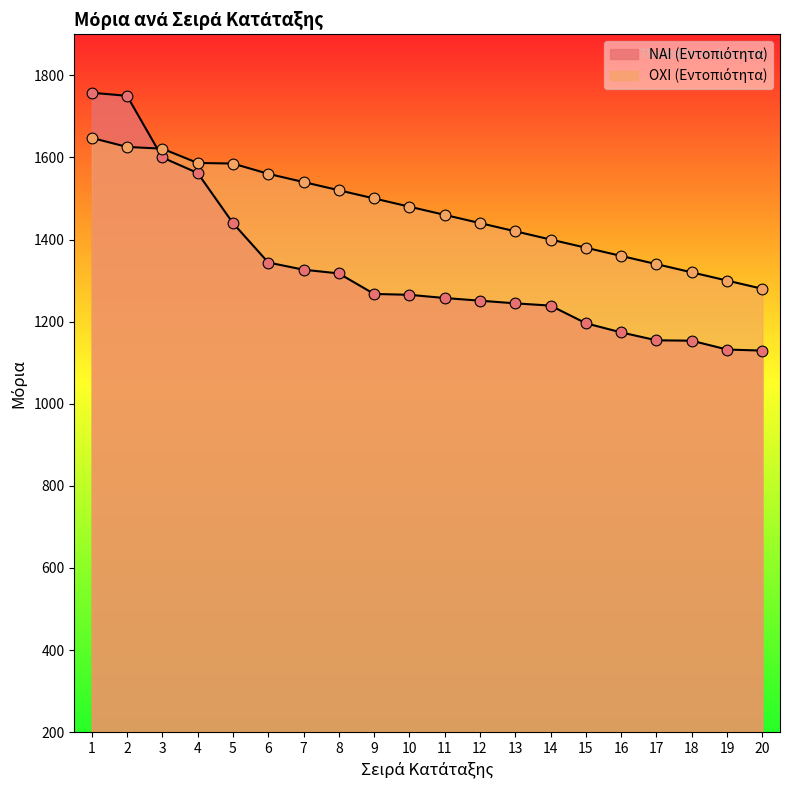

At how many categories does at least one series exceed 1265?

20